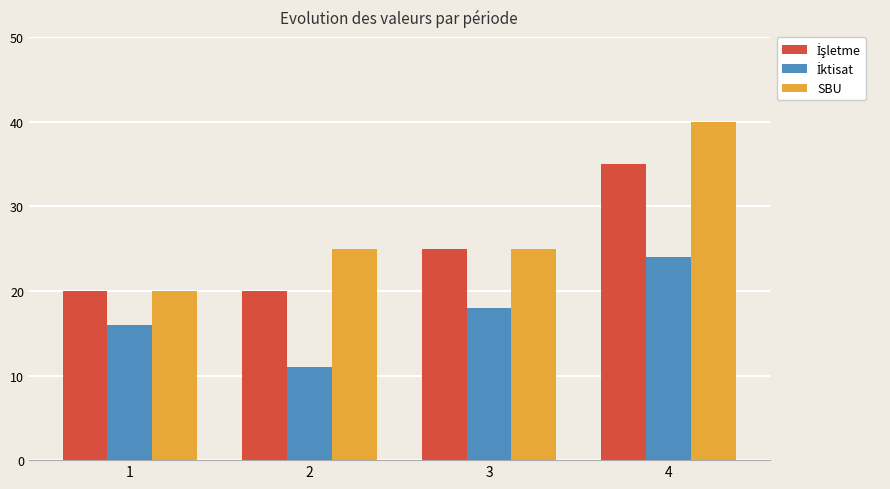

What is the approximate value of SBU at 2?

25